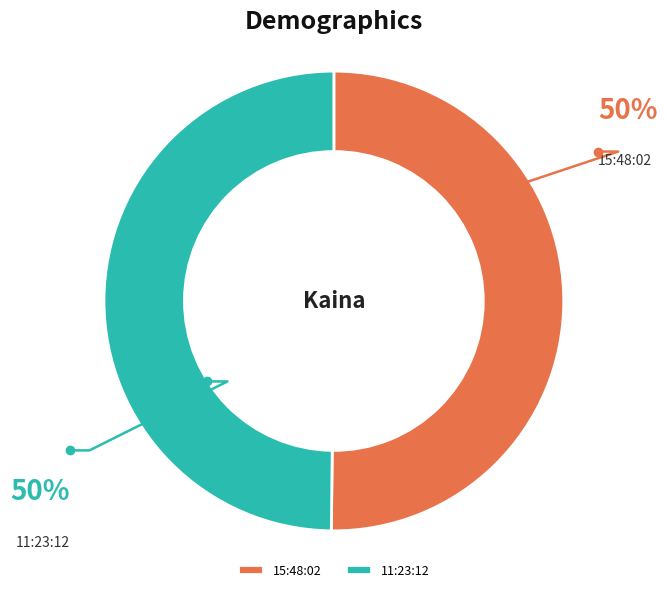

How many segments does this pie chart have?

2